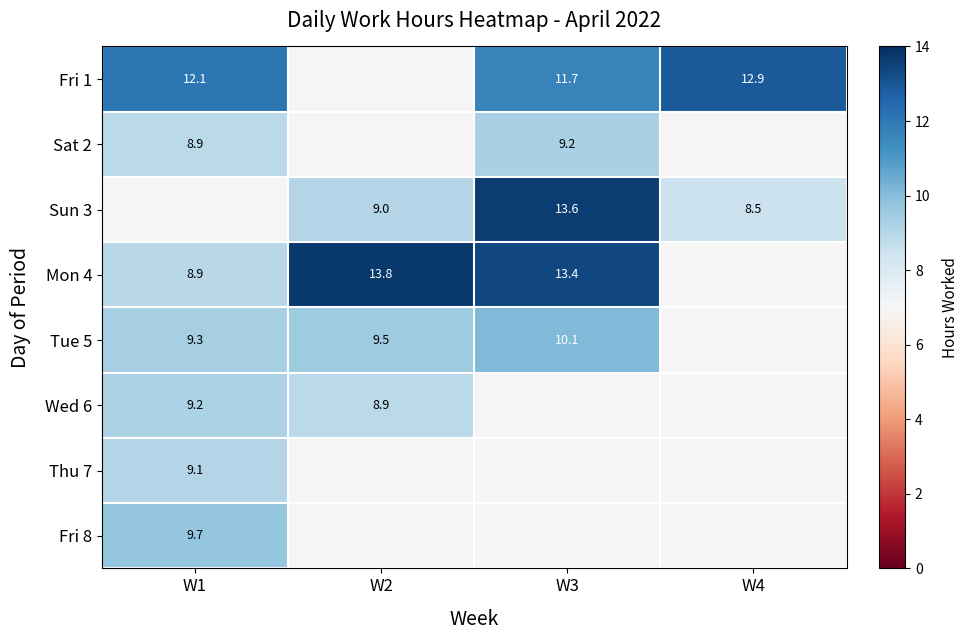

True or false: Tue 5 has a value of 9.3 at W1.

True